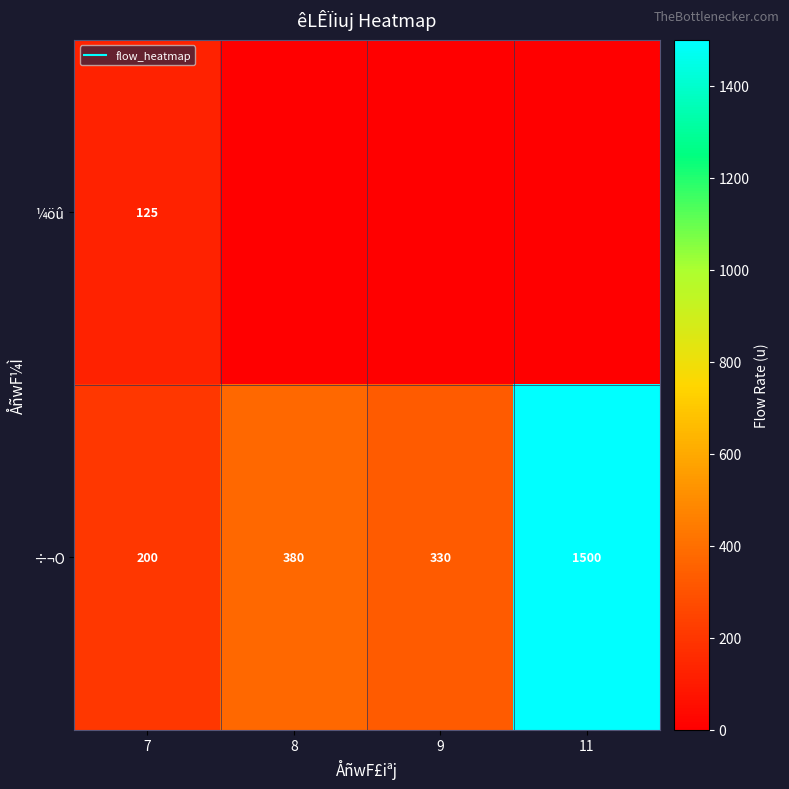

Where is ¼öû nearest to the value 62?

8